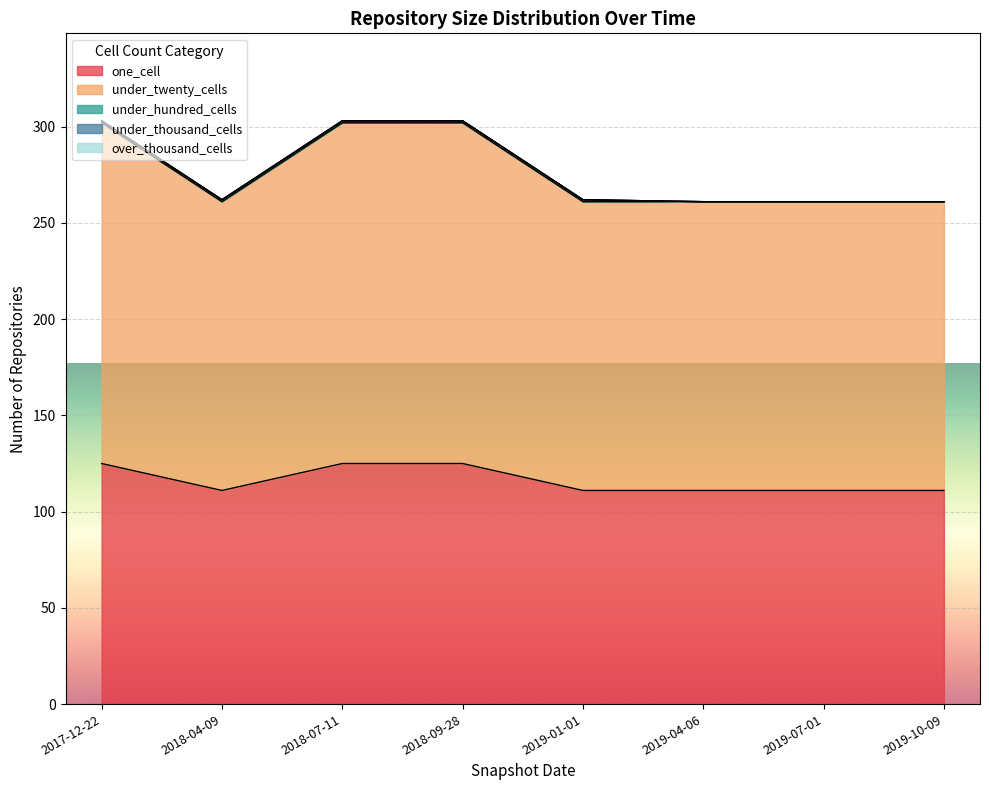

What is the sum of the under_twenty_cells values at 2019-04-06 and 2019-10-09?

300